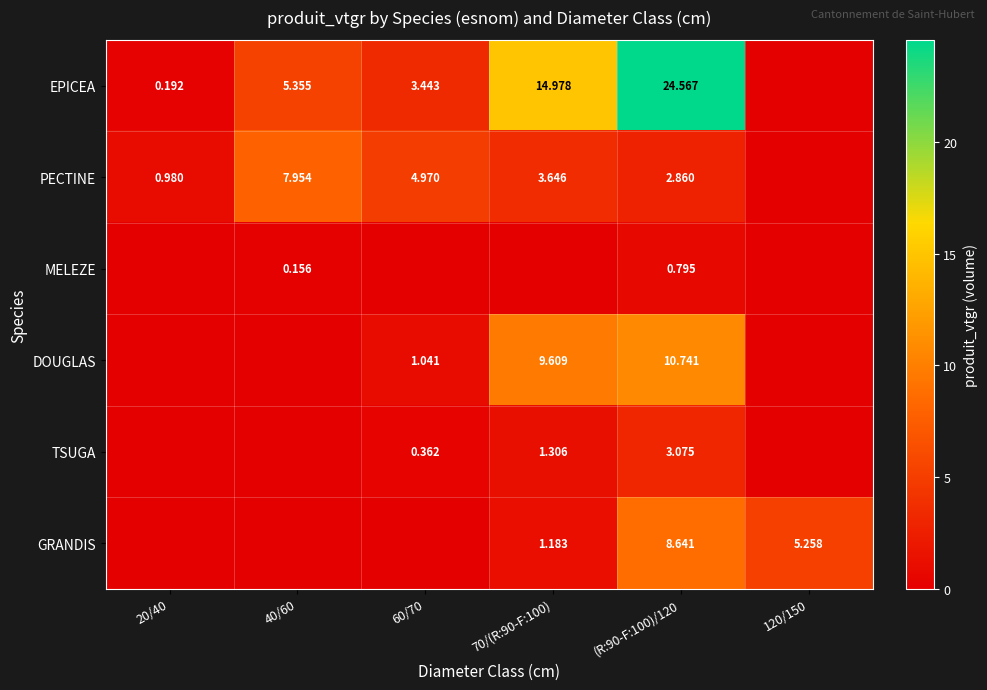

Is the value of DOUGLAS at (R:90-F:100)/120 greater than the value of EPICEA at (R:90-F:100)/120?

No